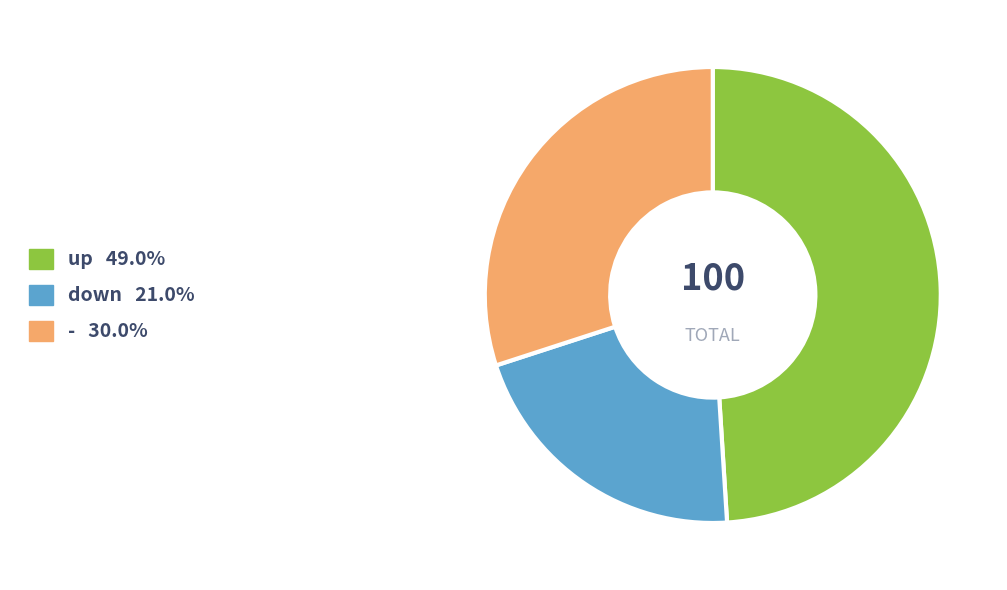

How many slices are in this pie chart?

3